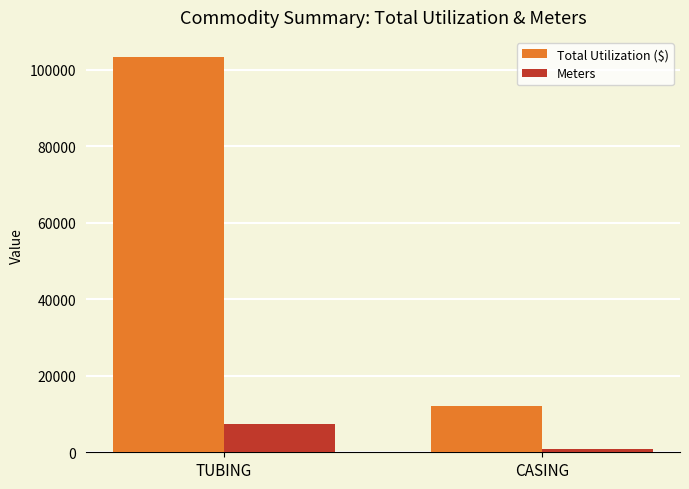

How many groups of bars are there?

2